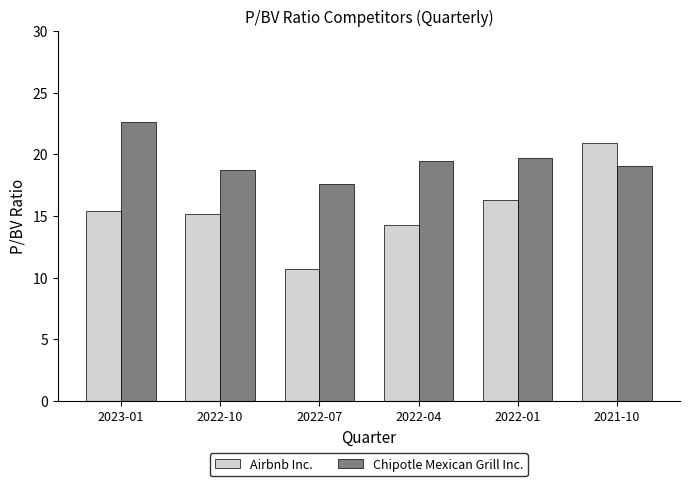

How many series are shown in this chart?

2